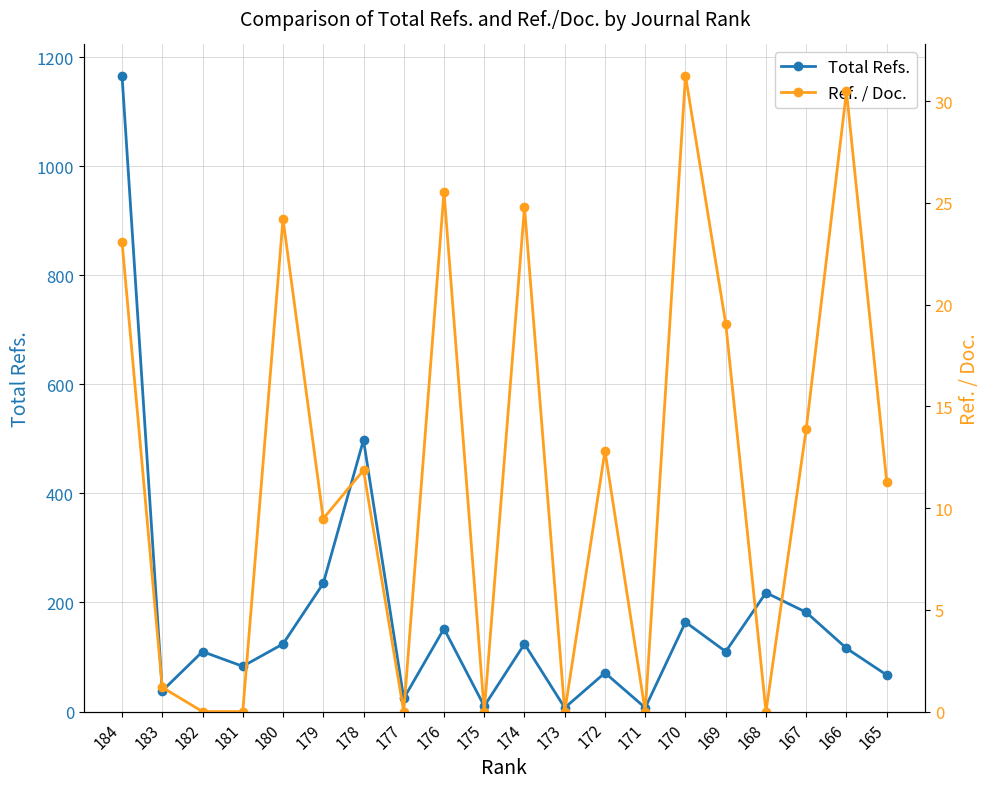

At which label does Ref. / Doc. first exceed 11?

184